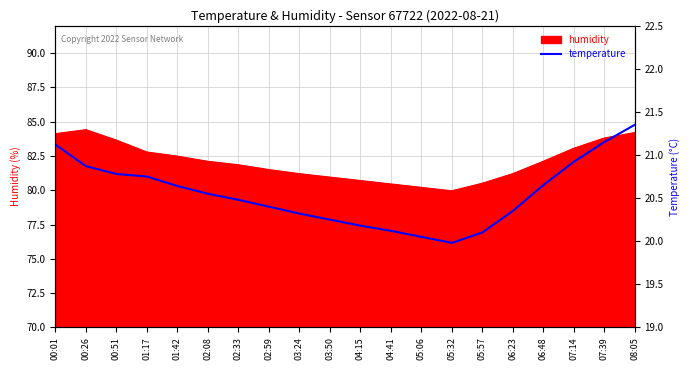

Which category has the lowest value across all series?

05:32